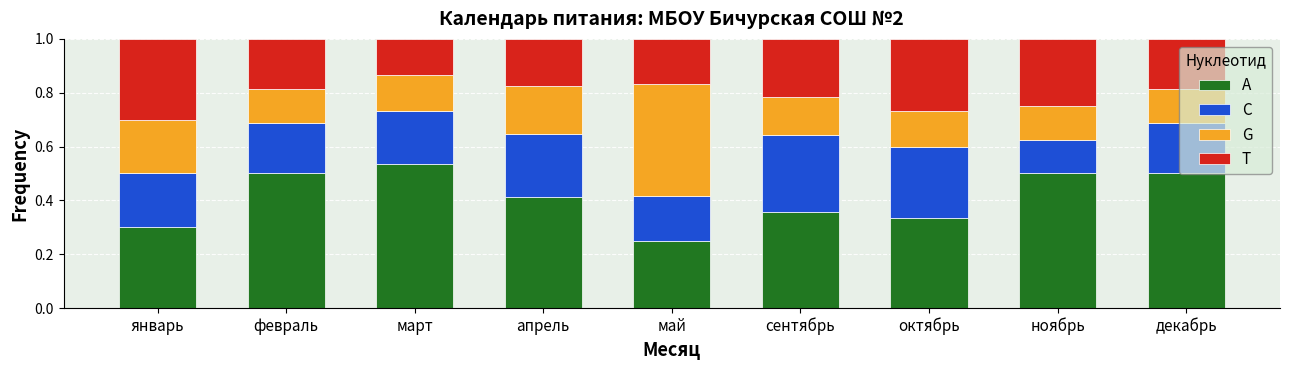

How many data points does each series have?

9